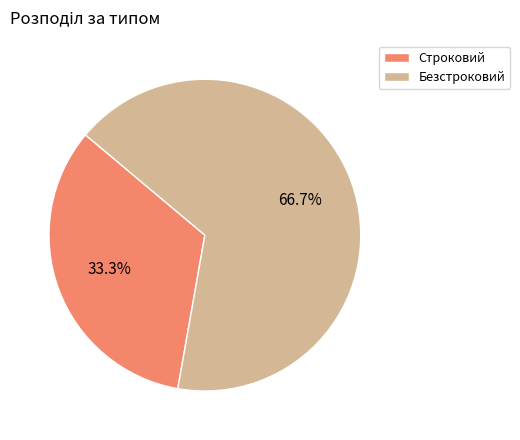

To the nearest percent, what is the difference between the largest and smallest slice percentages?

33%